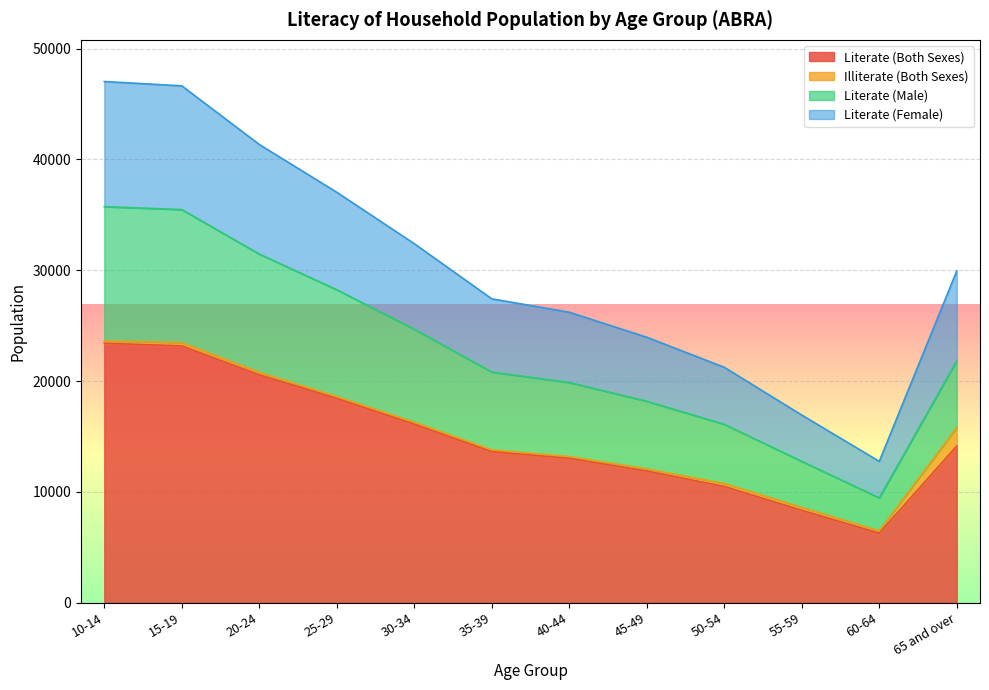

What is the label of the 6th point from the left?

35-39